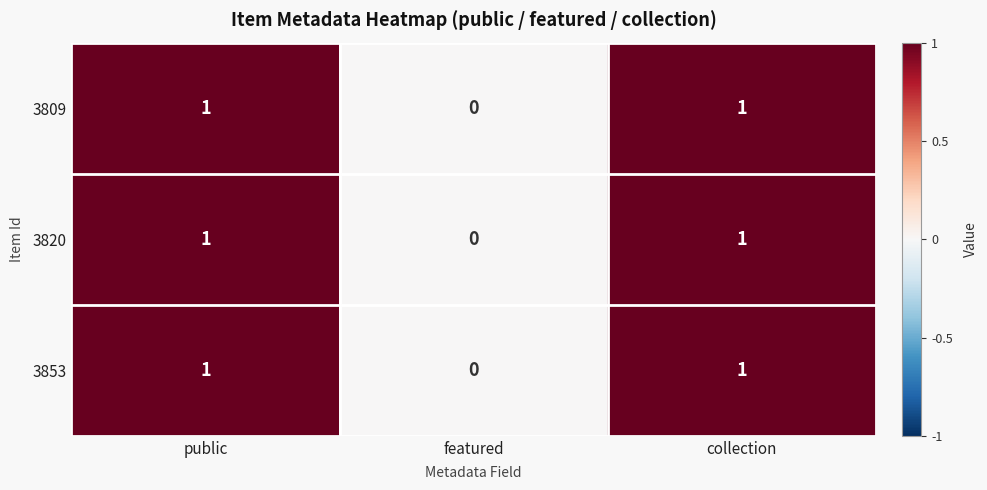

What is the total value across all series at public?

3